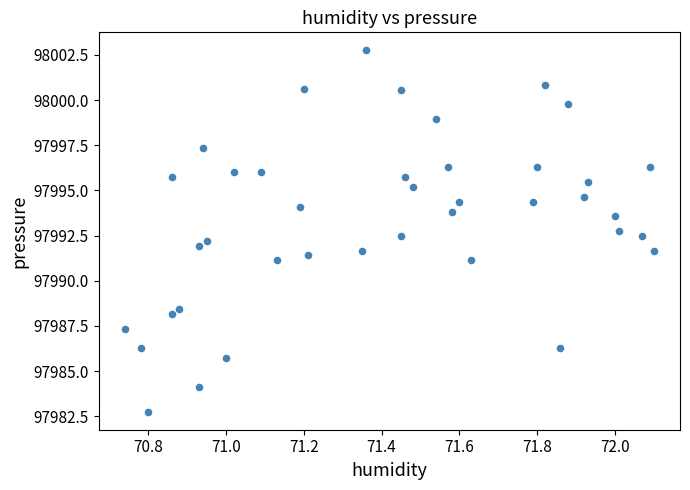

What is the range of X values (max minus min)?

1.4